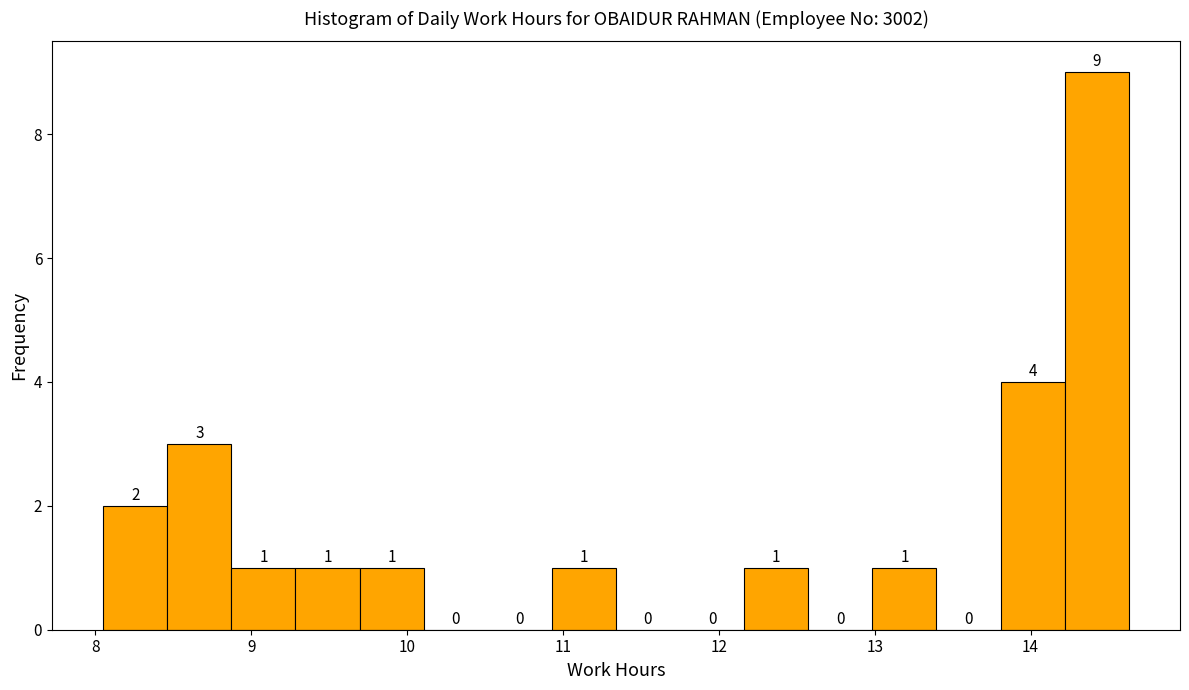

Reading left to right, transcribe this chart: for each bar, give the range it covers on the x-axis and its height. The bar edges are not printed on the chart, so give them approximately, as read against the axis.

8.1 to 8.5: 2
8.5 to 8.9: 3
8.9 to 9.3: 1
9.3 to 9.7: 1
9.7 to 10.1: 1
10.1 to 10.5: 0
10.5 to 10.9: 0
10.9 to 11.3: 1
11.3 to 11.8: 0
11.8 to 12.2: 0
12.2 to 12.6: 1
12.6 to 13.0: 0
13.0 to 13.4: 1
13.4 to 13.8: 0
13.8 to 14.2: 4
14.2 to 14.6: 9